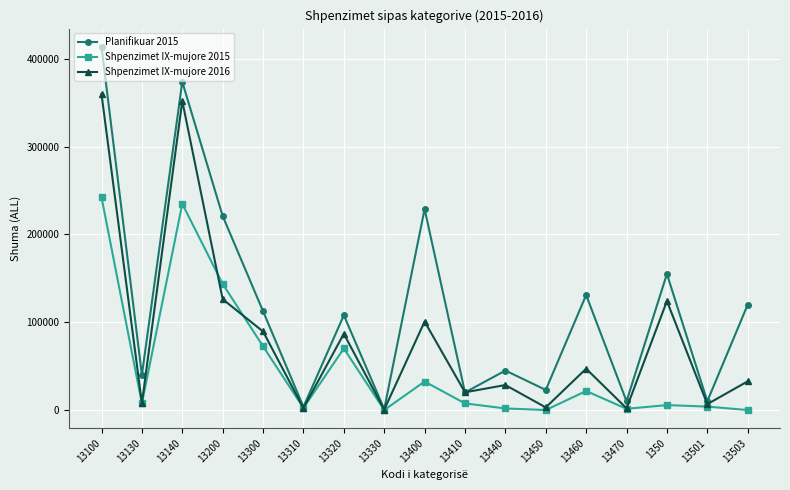

Is it true that Shpenzimet IX-mujore 2015 equals 234848.9 at 13140?

True